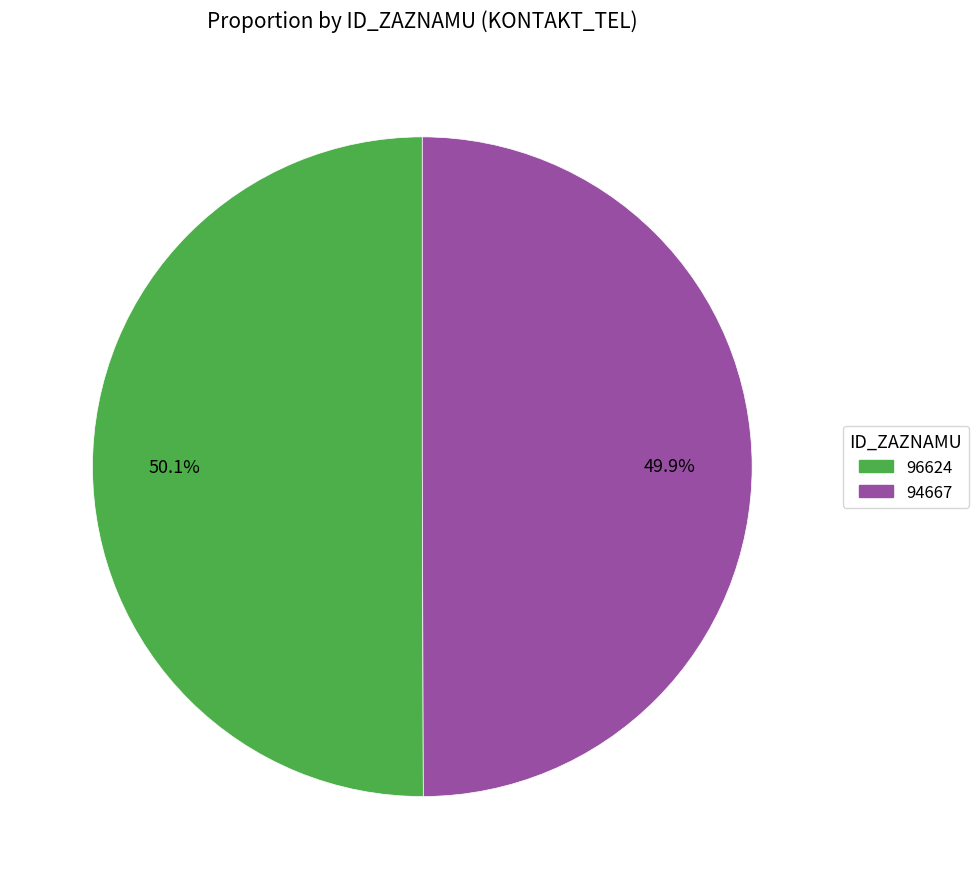

Count the number of slices in the pie.

2